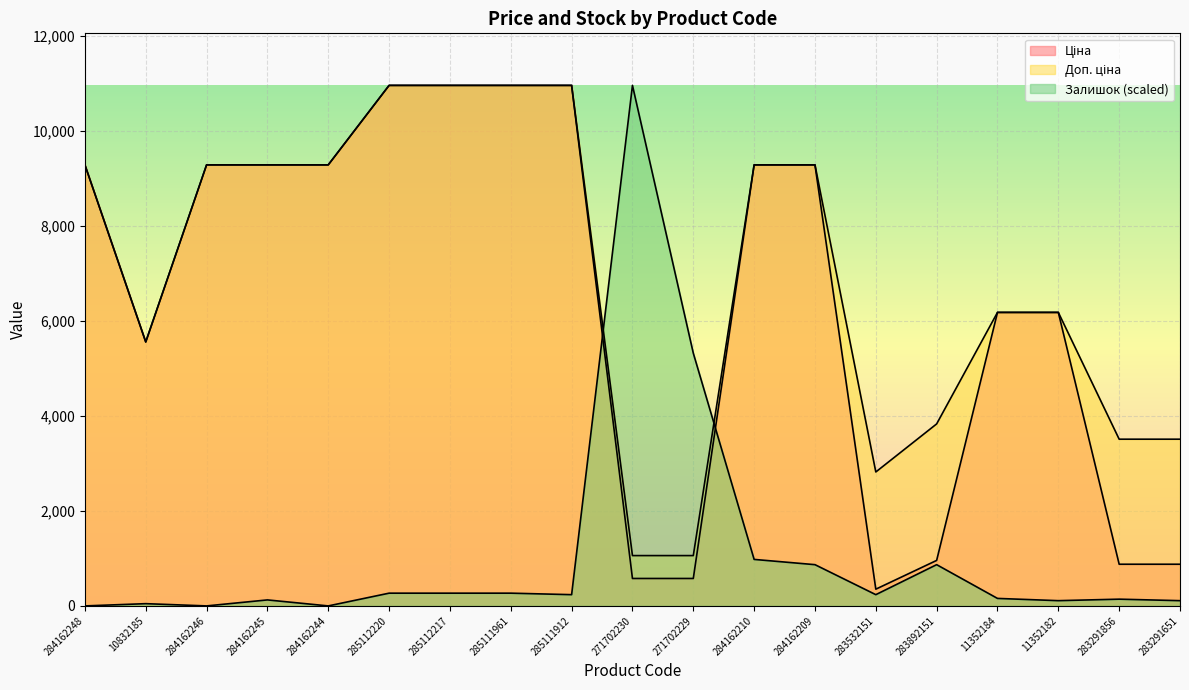

What is the greatest value displayed?

10964.4